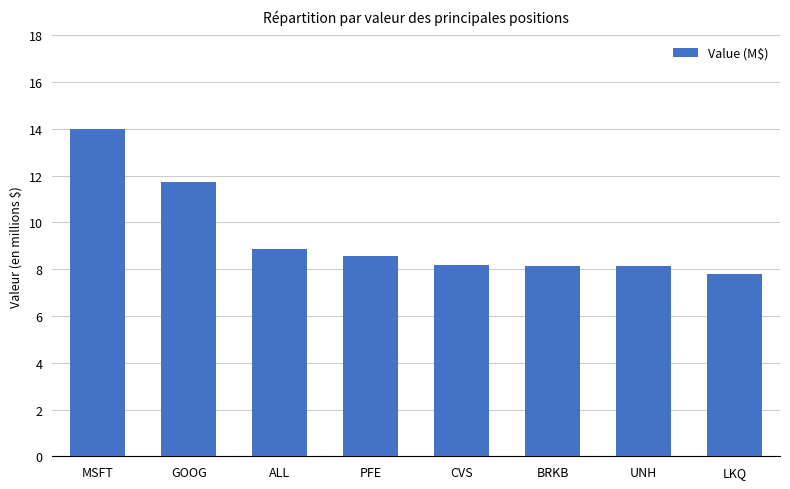

What is the greatest value displayed?

14.0